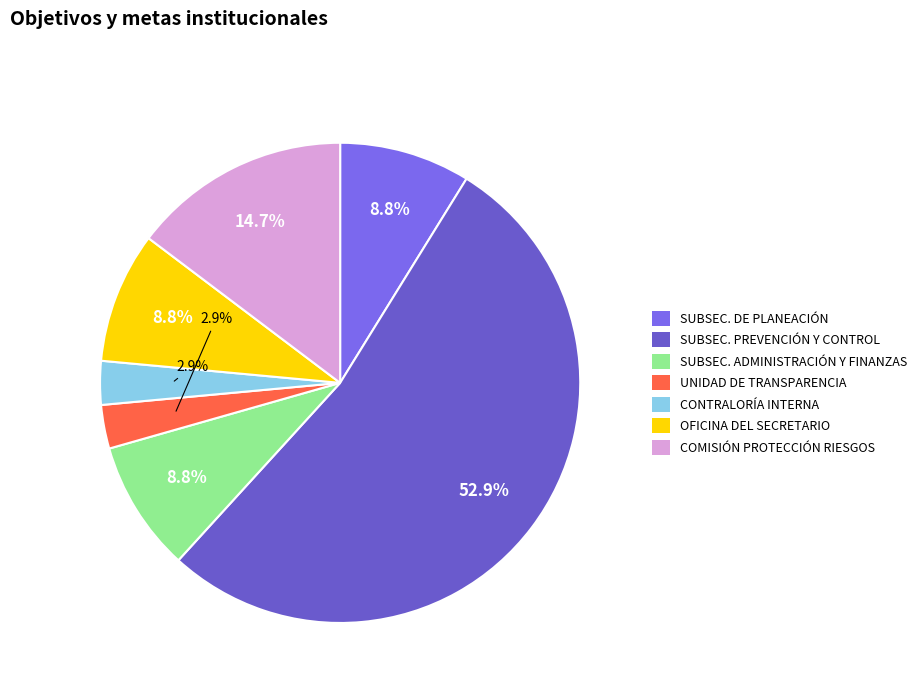

Count the number of slices in the pie.

7